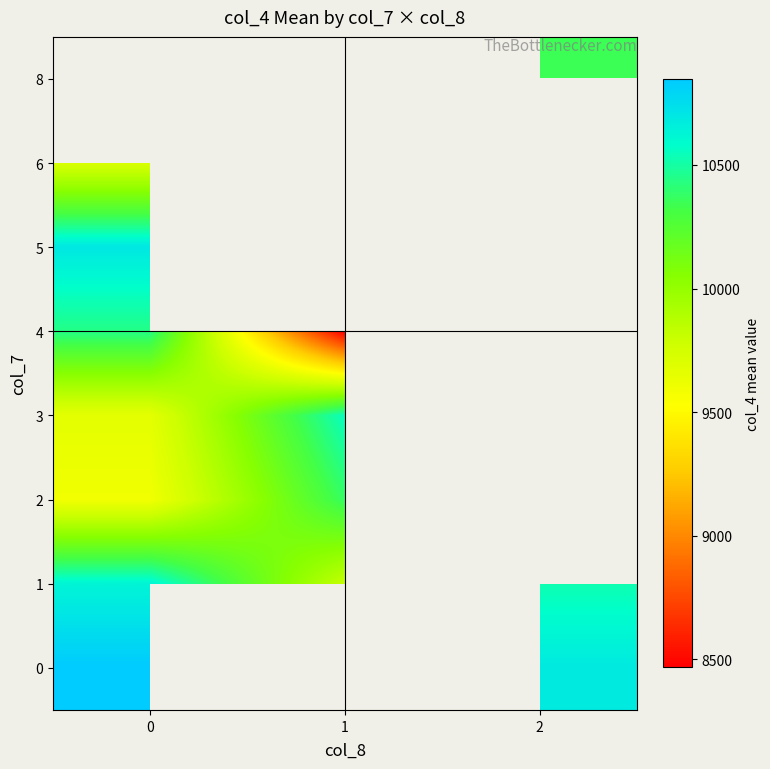

What is the highest value of the 0 series?

10846.0